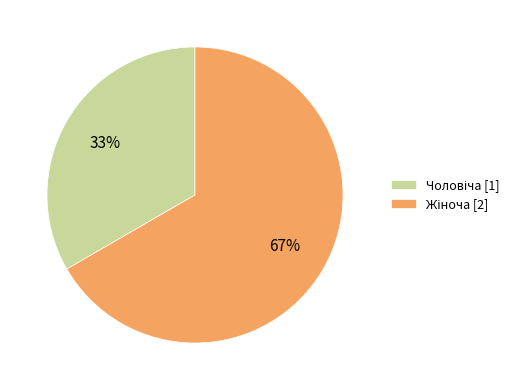

Is there a majority slice in this chart?

Yes